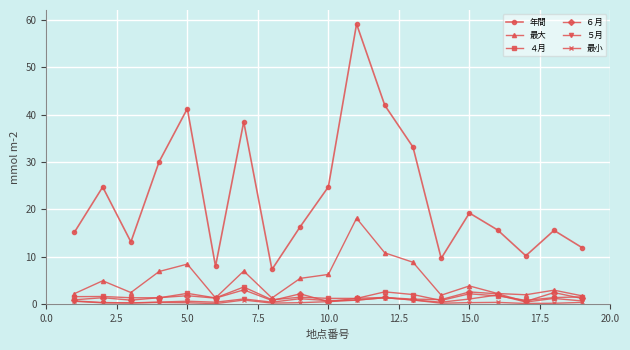

Which series has the largest total across all categories?

年間